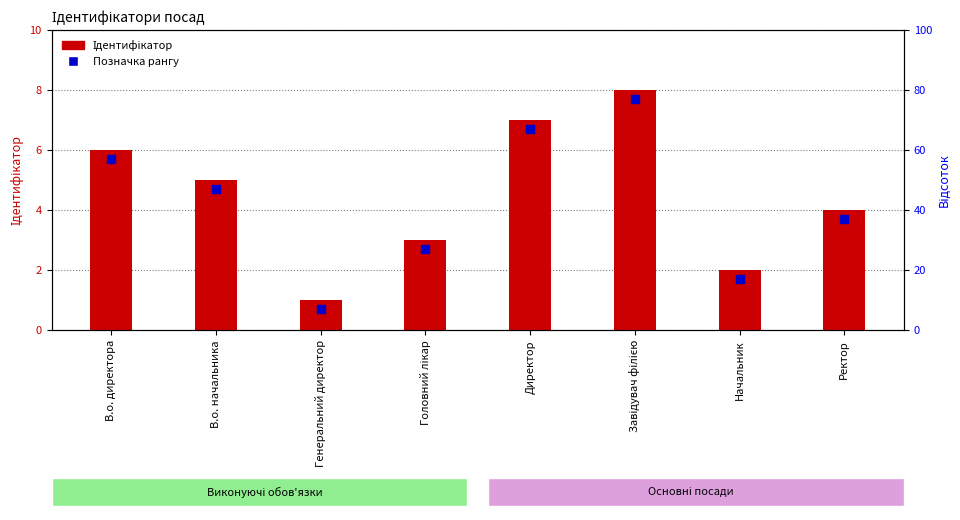

Which series has the widest spread of Y values?

Ідентифікатор